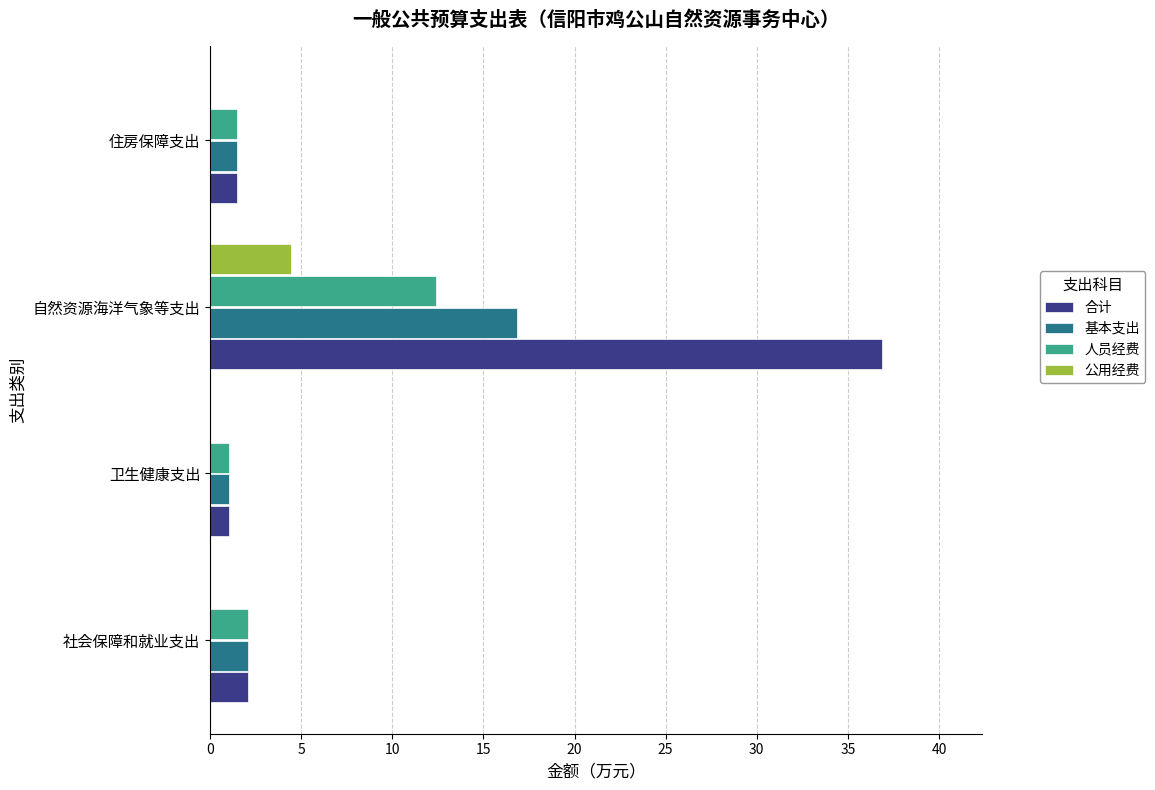

At which category is the sum across all series the highest?

自然资源海洋气象等支出